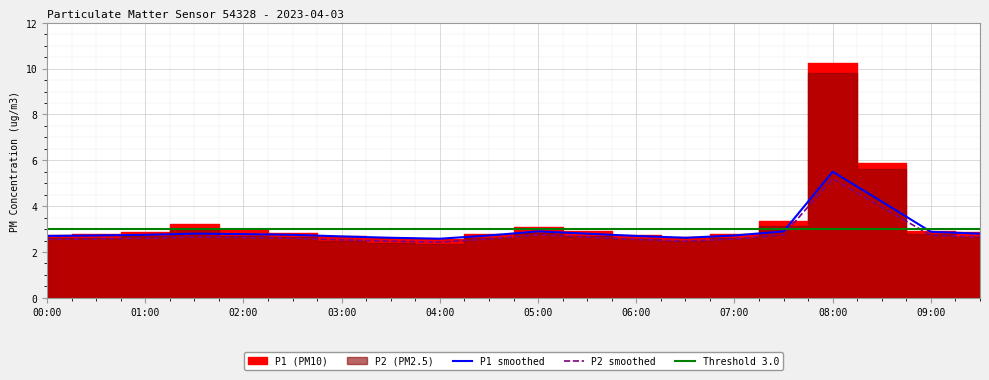

What is the average value of the P1 smoothed series?

3.0